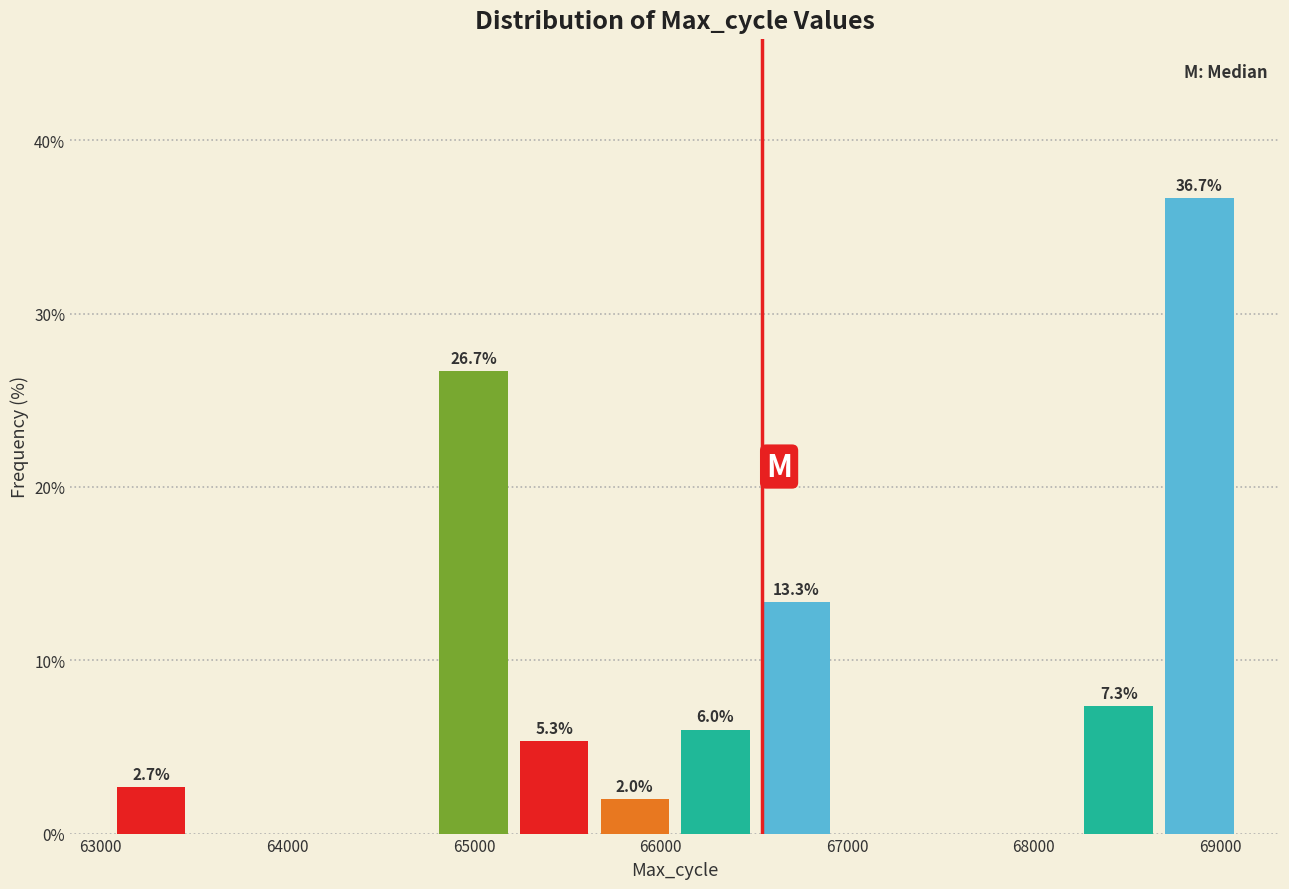

Which range on the x-axis has the tallest bar?

68700 to 69100